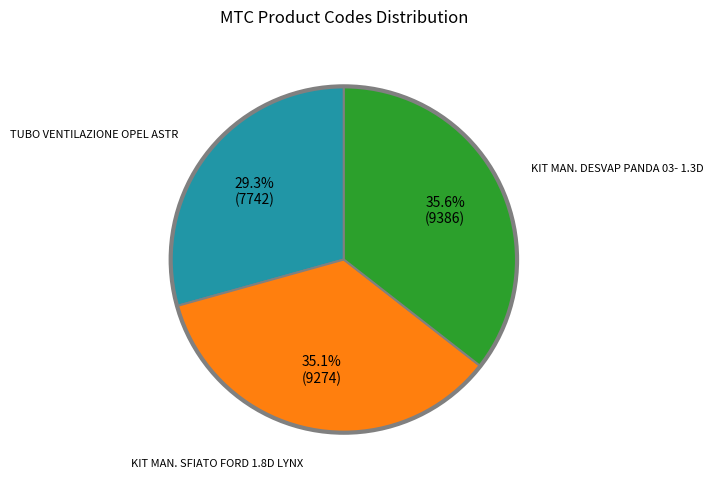

Does any single category account for the majority?

No